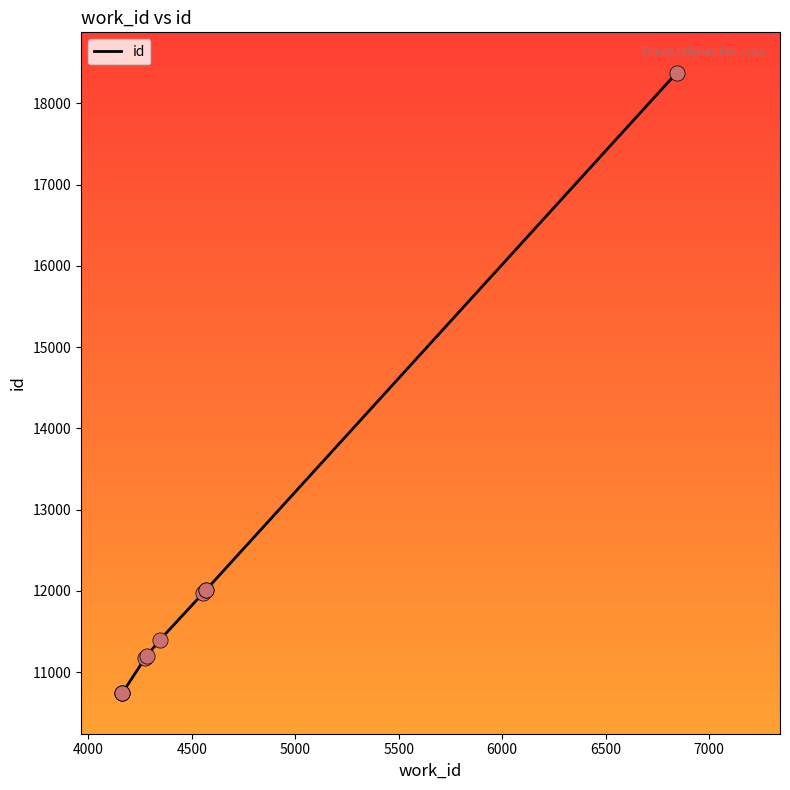

Which has a higher value, 4000 or 5500?

5500